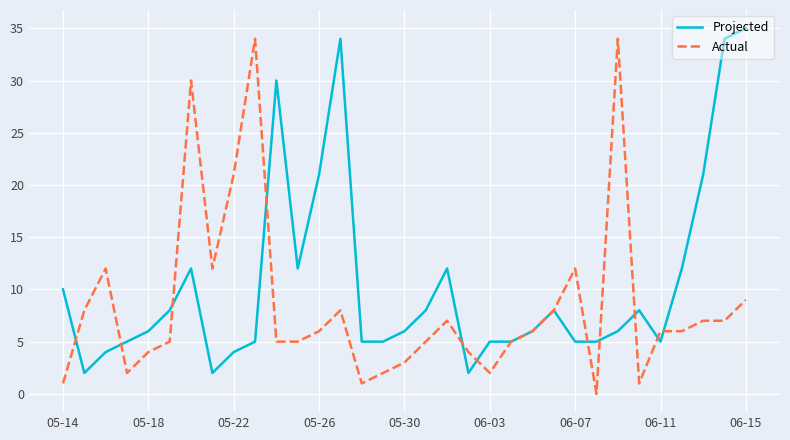

Rank the series by their average value, from lowest to highest.

Actual, Projected